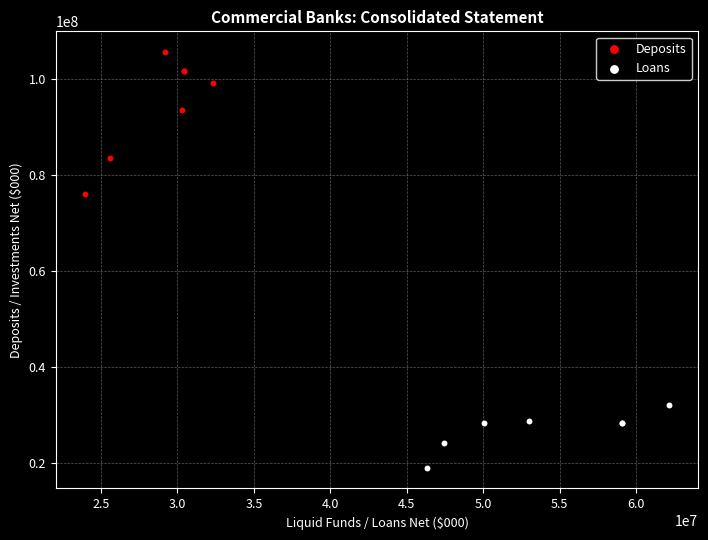

What are all the series names shown in the legend?

Deposits, Loans